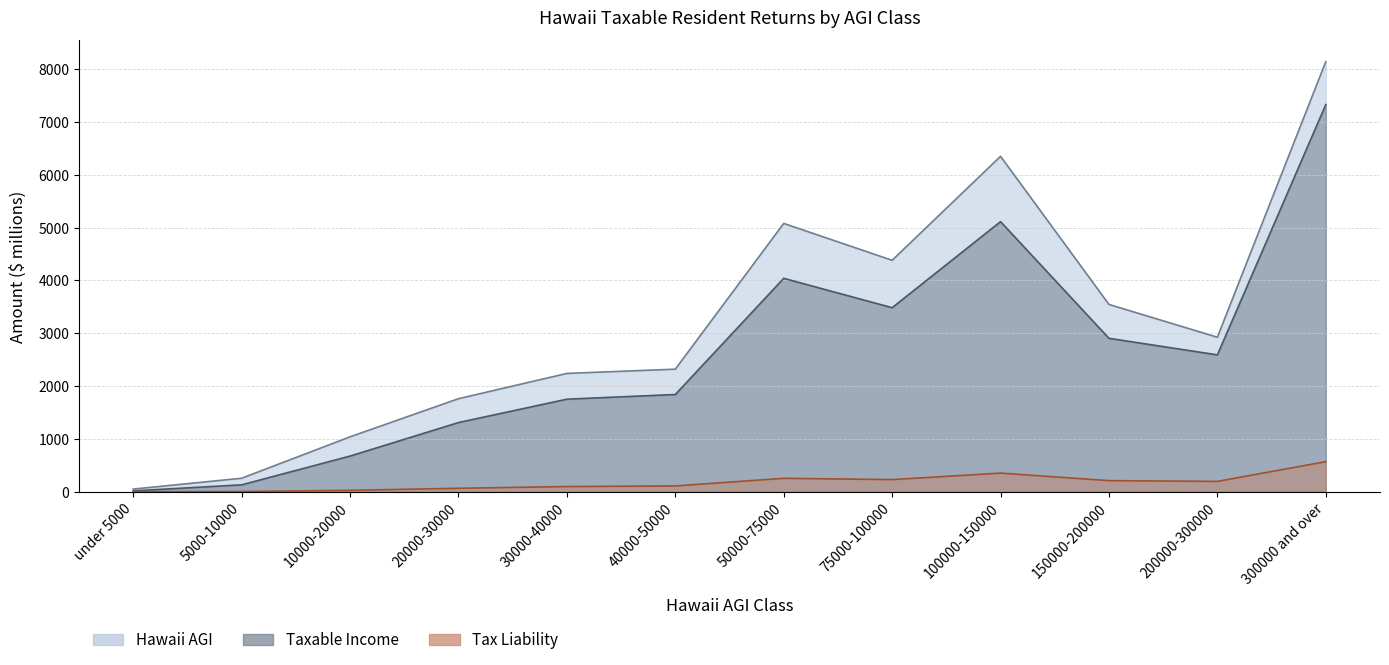

Which series changed the most between 40000-50000 and 75000-100000?

Hawaii AGI ($ thousands)